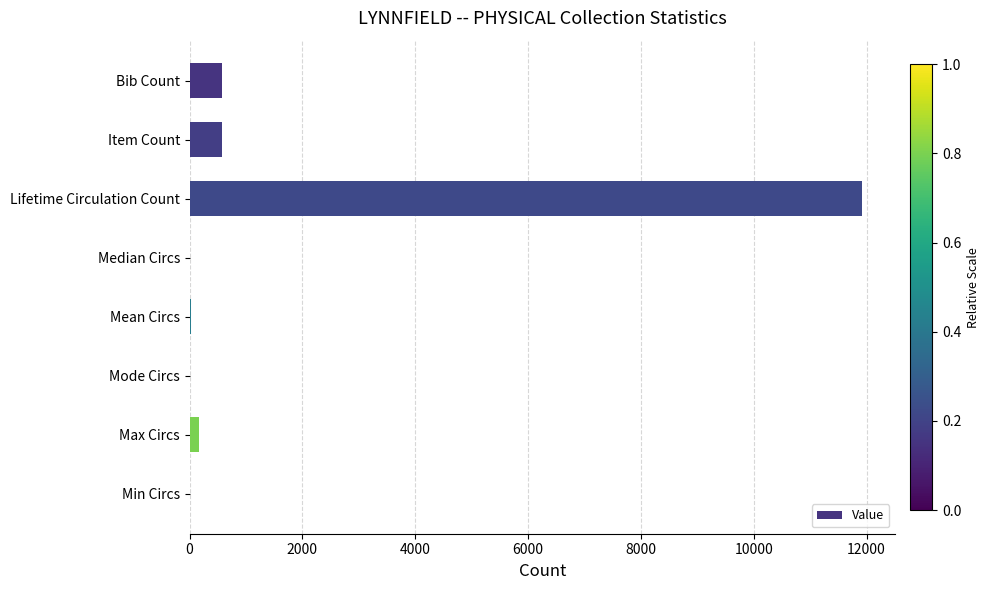

What is the maximum value shown in the chart?

11914